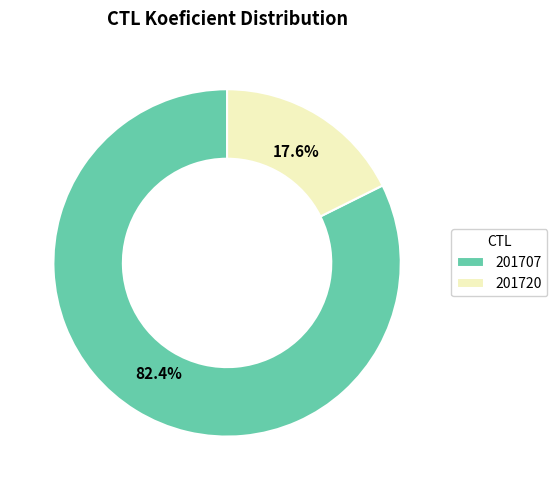

Which category has the biggest portion of the pie?

201707